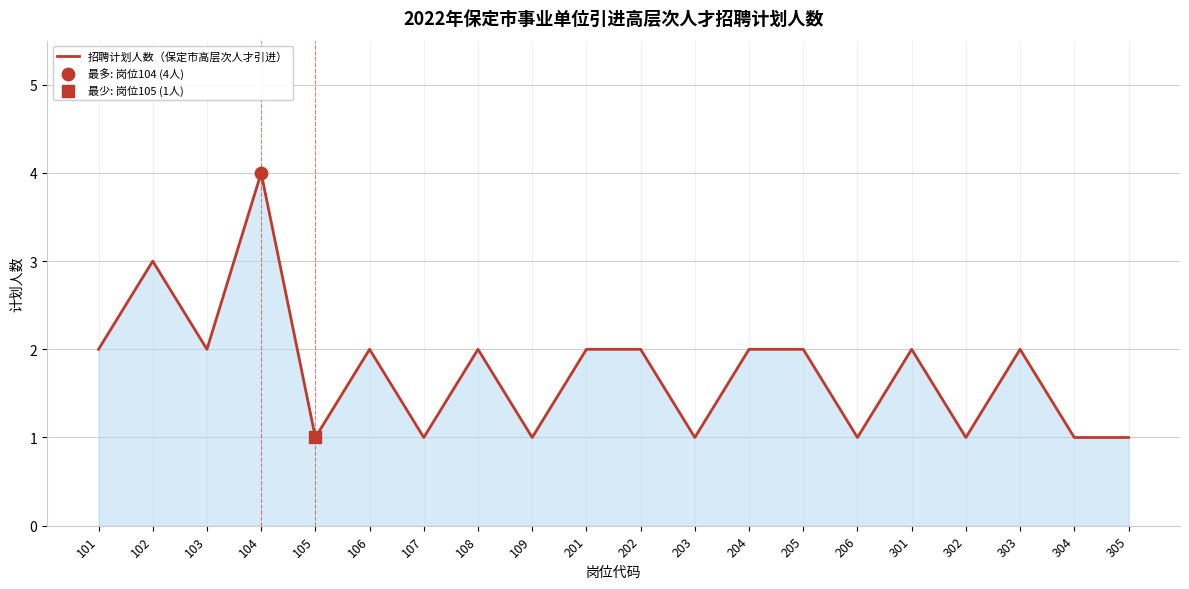

Between 102 and 302, which is larger?

102